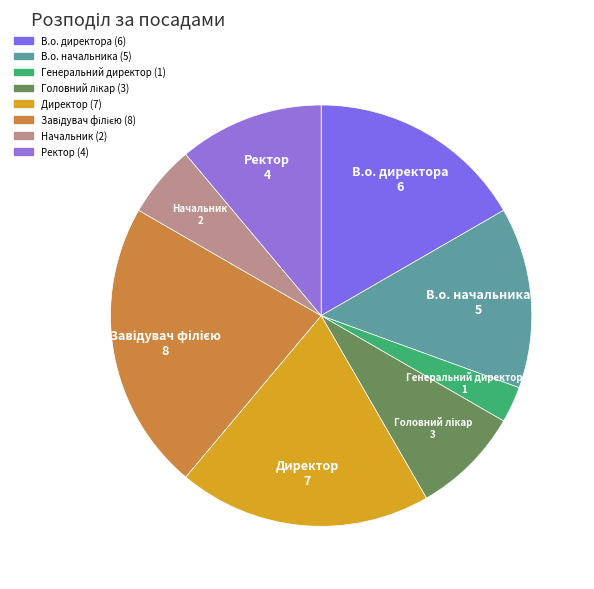

Is Генеральний директор the majority of the pie?

No